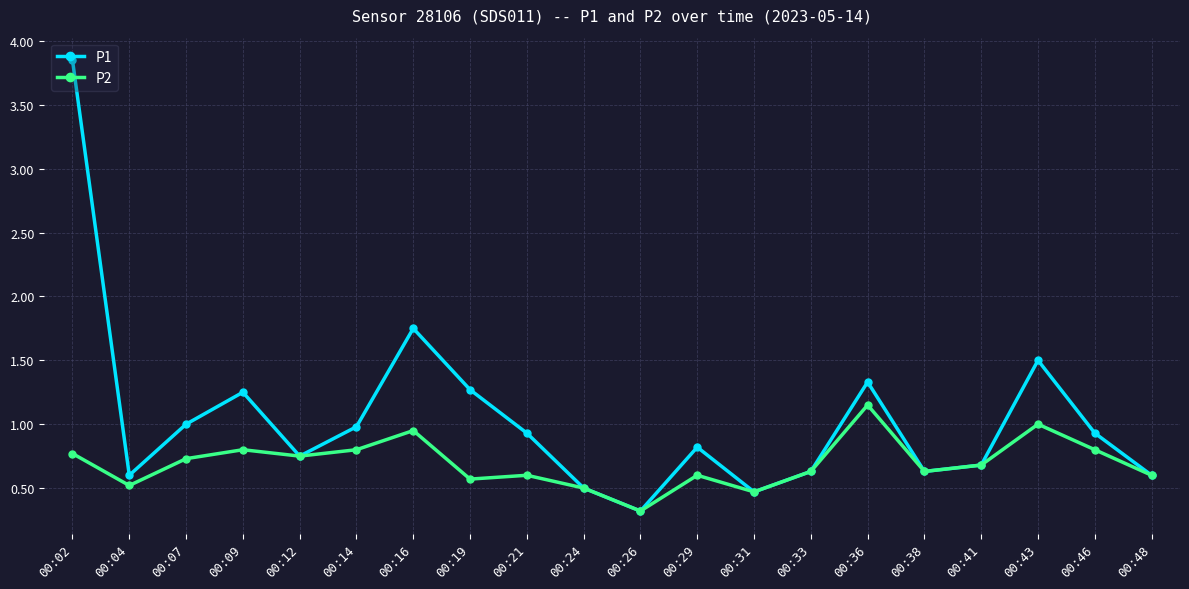

The value of P2 at 00:29 is 0.2. True or false?

False